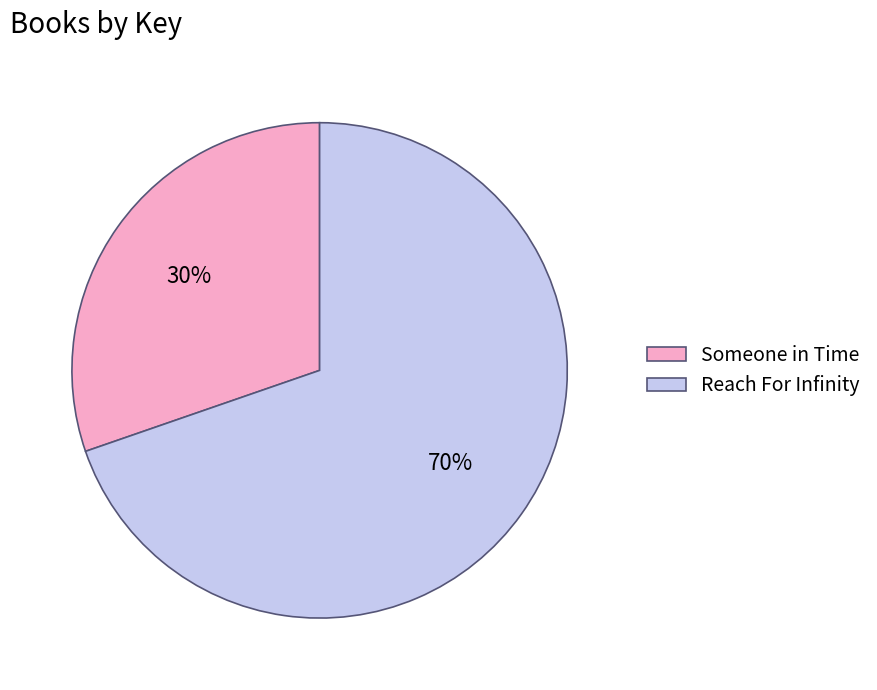

Combined, do Reach For Infinity and Someone in Time account for over 50%?

Yes